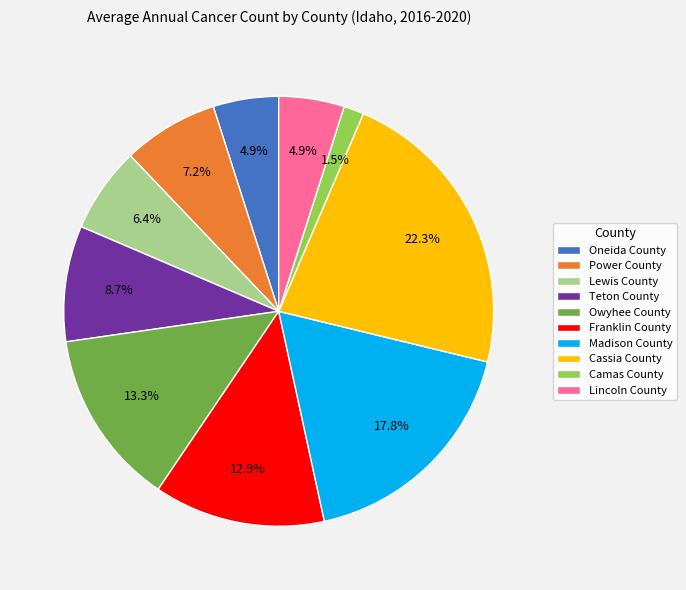

Approximately how many times larger is the value at Teton County compared to Lewis County?

1.4